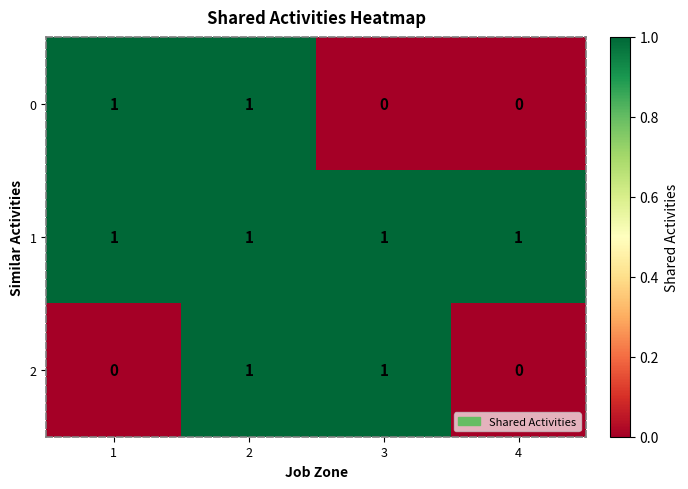

Reading right to left, what are all the values shown in this chart?

0: 4=0	3=0	2=1	1=1
1: 4=1	3=1	2=1	1=1
2: 4=0	3=1	2=1	1=0